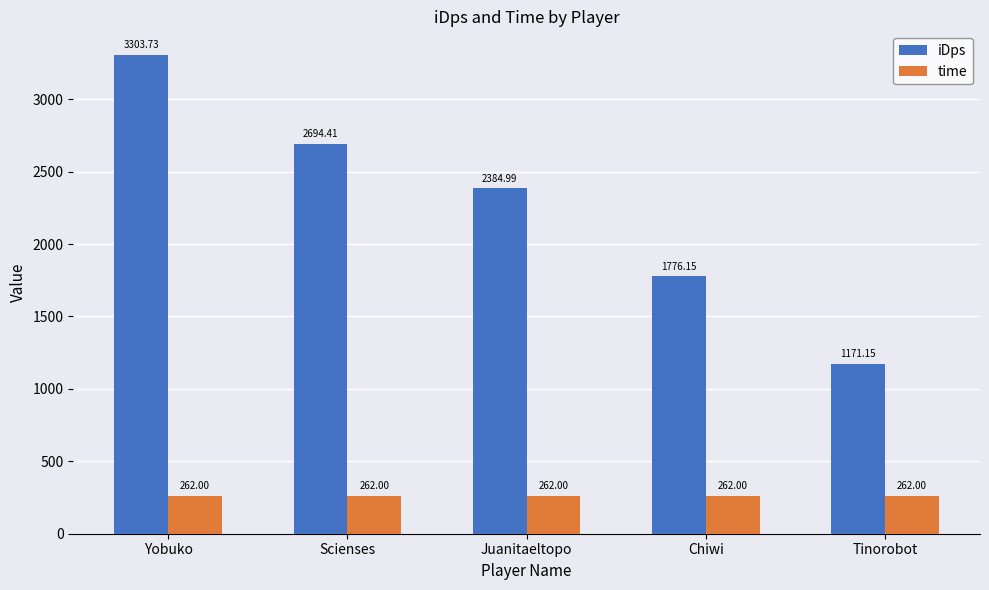

List the series in order of their overall mean, lowest first.

time, iDps